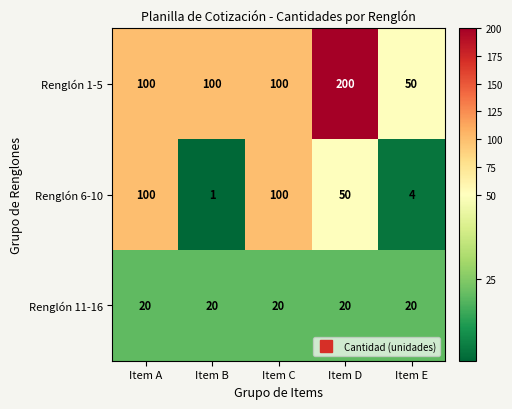

What is the sum of all Renglón 6-10 values?

255